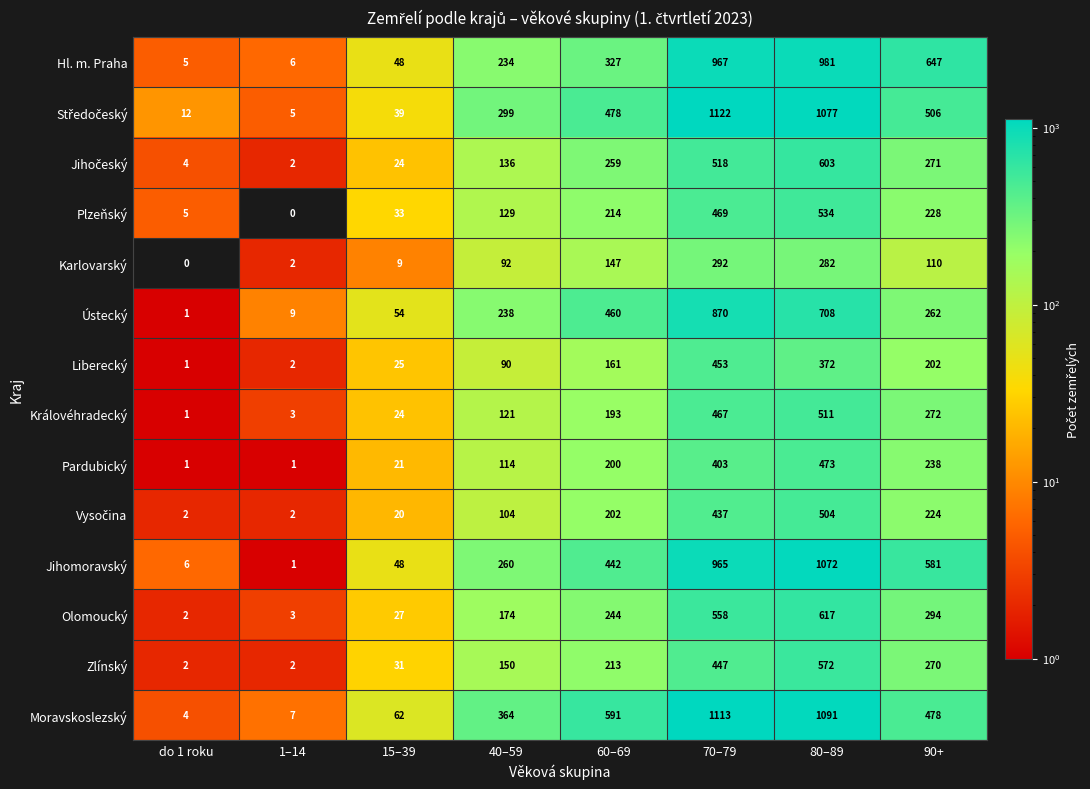

Between 1–14 and 15–39, which series saw the biggest shift?

Moravskoslezský